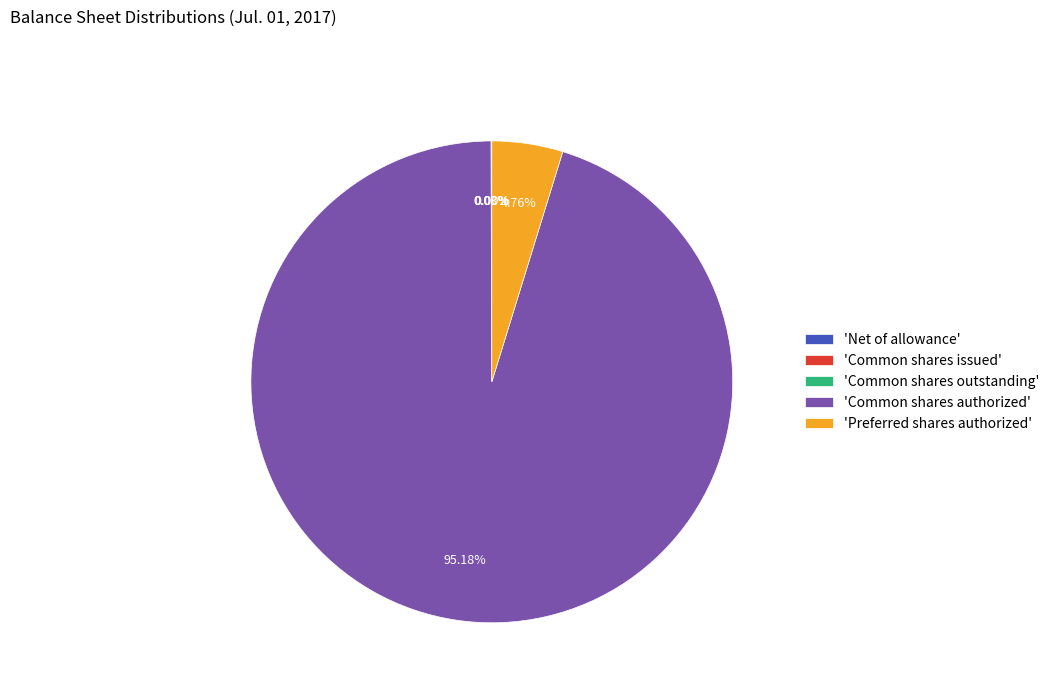

What is the largest slice in the pie chart?

'Common shares authorized'